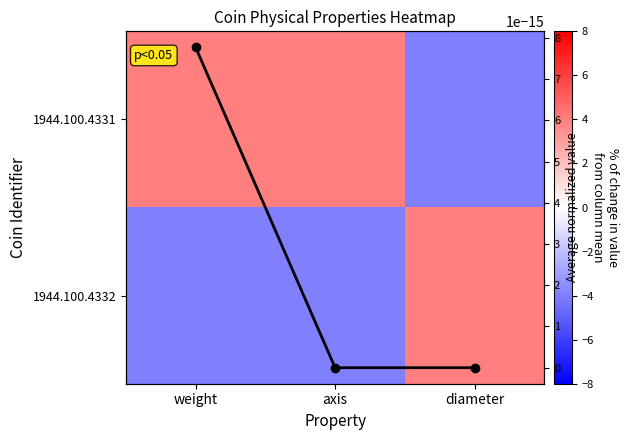

The value of Average (normalized) at axis is 0.0. True or false?

True